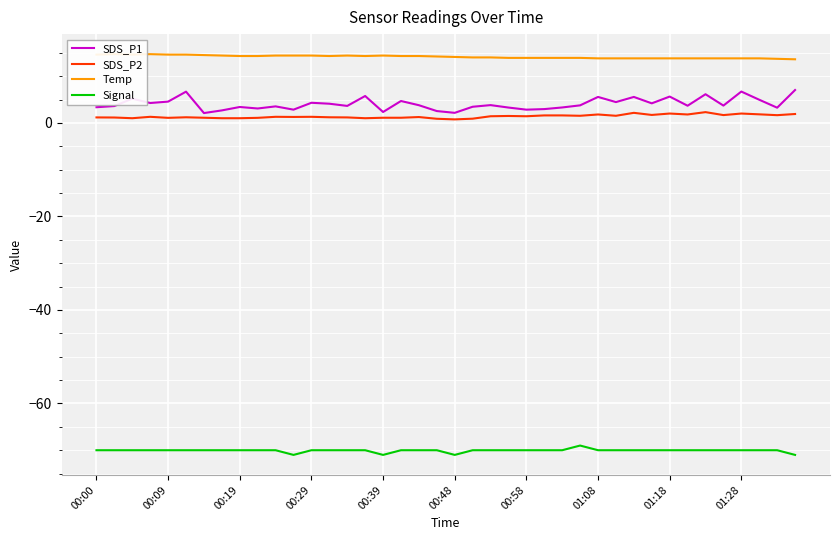

True or false: Signal has a value of -35.3 at 00:00.

False